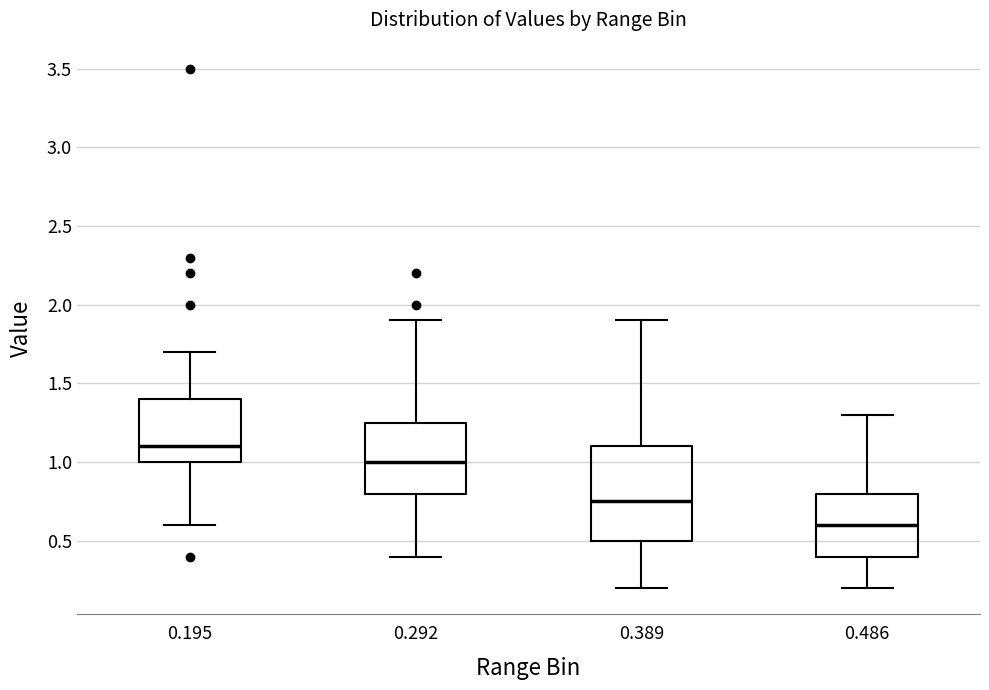

Reading left to right, transcribe this box plot: for each box, give where its median line is, the range the box spans, and where its two whiskers end, as read against the y-axis. The values are not printed on the chart, so give them approximately, as read against the axis.

0.195: median 1.10, box 1.00 to 1.40, whiskers 0.60 to 1.70
0.292: median 1.00, box 0.80 to 1.25, whiskers 0.40 to 1.90
0.389: median 0.75, box 0.50 to 1.10, whiskers 0.20 to 1.90
0.486: median 0.60, box 0.40 to 0.80, whiskers 0.20 to 1.30